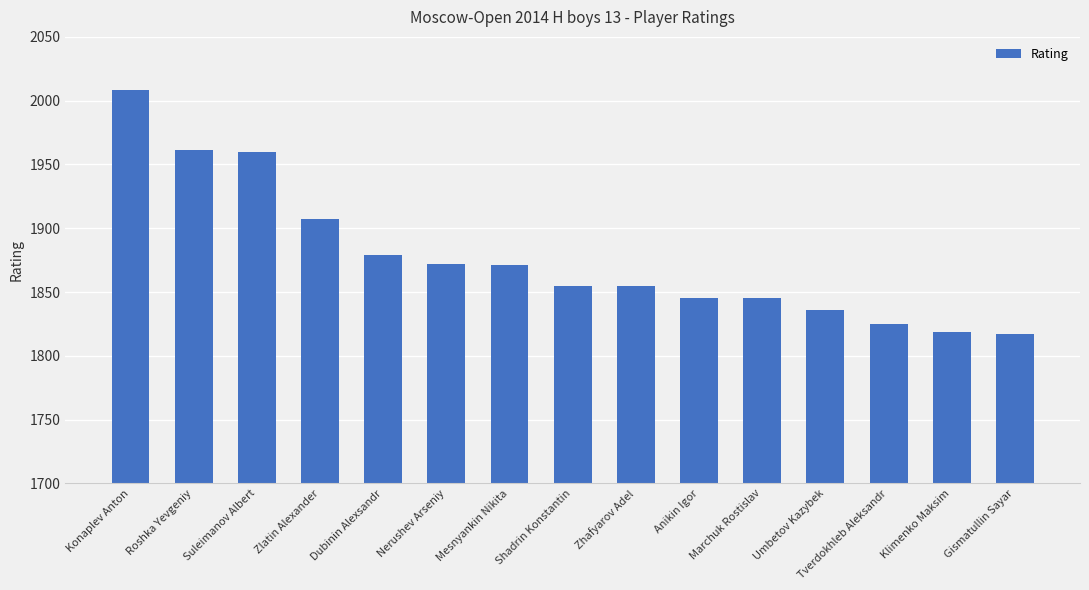

What is the change in value from Zhafyarov Adel to Marchuk Rostislav?

-10